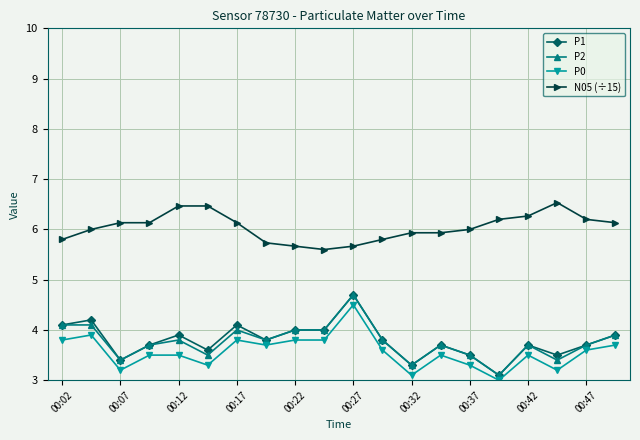

Count the number of categories in the chart.

20